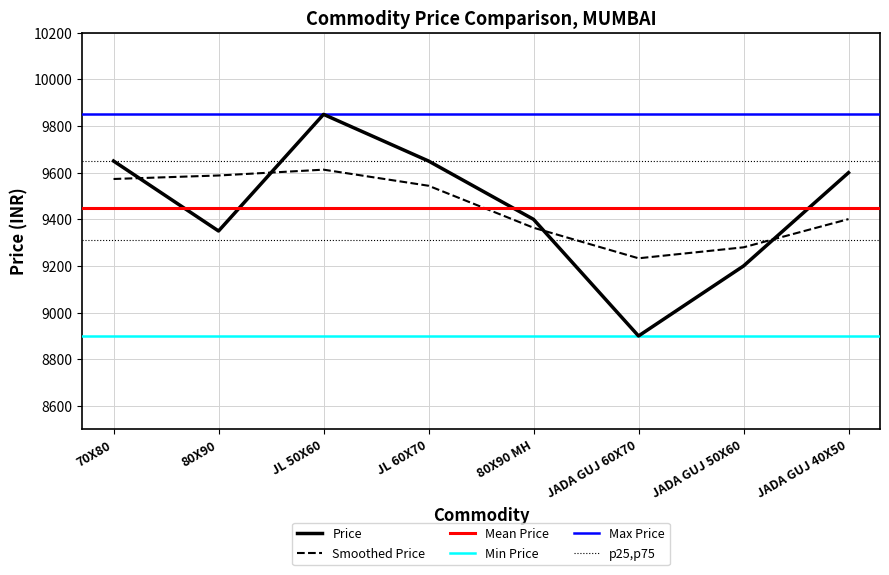

Reading right to left, what are all the values shown in this chart?

JADA GUJ 40X50=9600	JADA GUJ 50X60=9200	JADA GUJ 60X70=8900	80X90 MH=9400	JL 60X70=9650	JL 50X60=9850	80X90=9350	70X80=9650